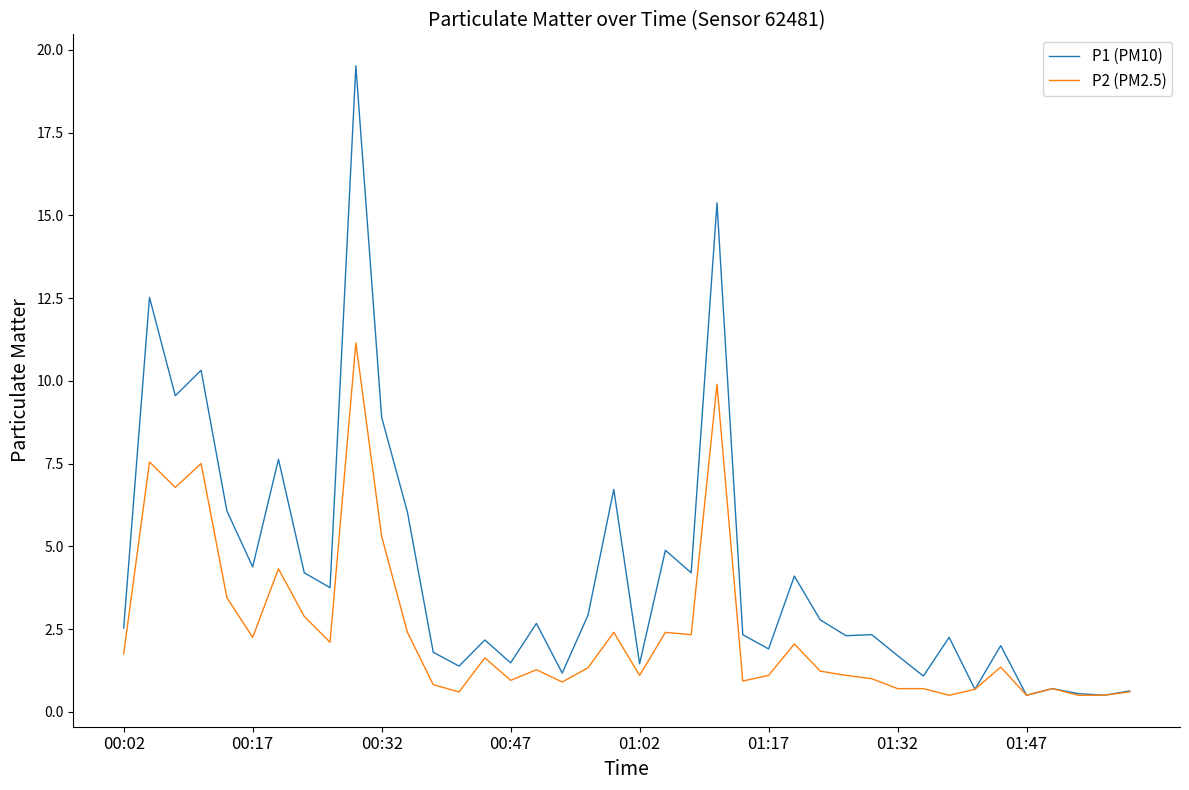

Which series has the largest total across all categories?

P1 (PM10)